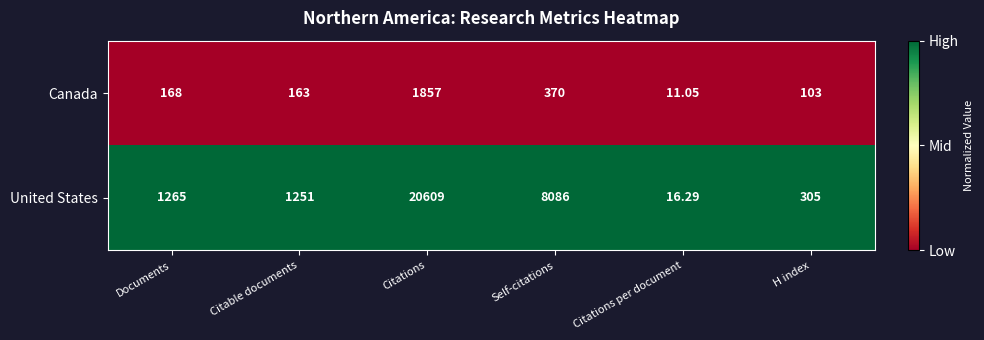

List the labels in order of United States value, smallest first.

Citations per document, H index, Citable documents, Documents, Self-citations, Citations